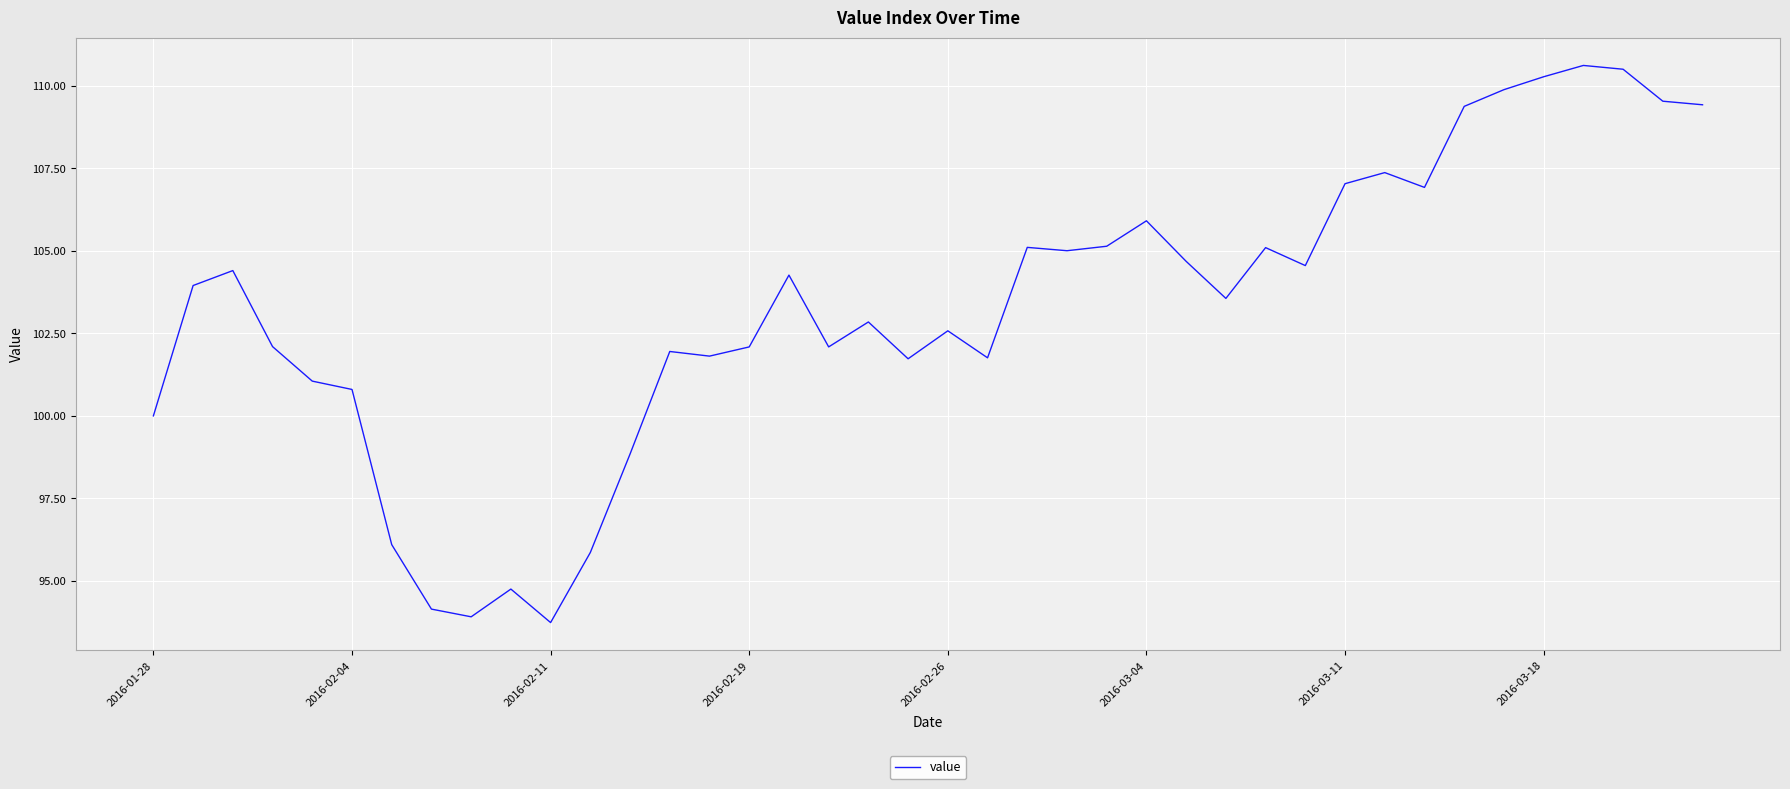

How many values are below 103?

19